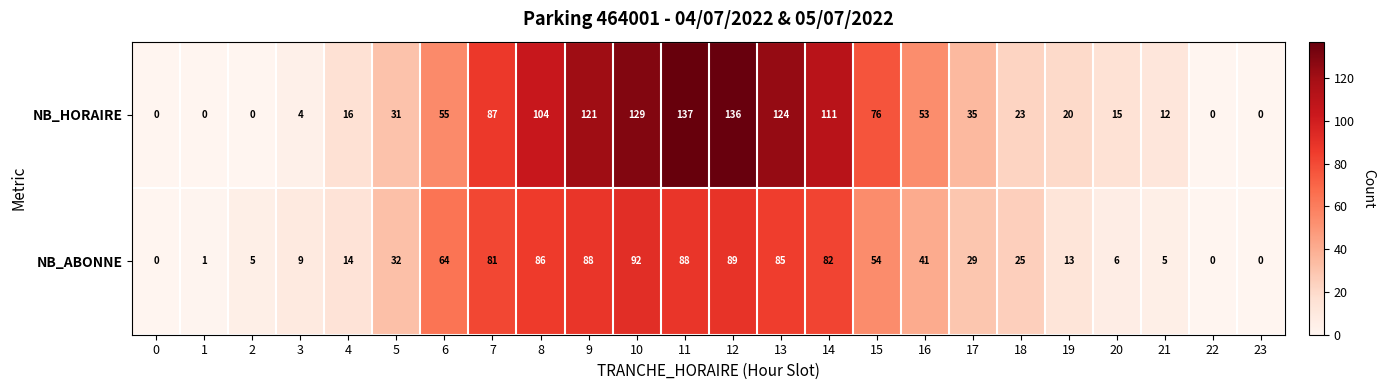

What is the maximum value shown in the chart?

137